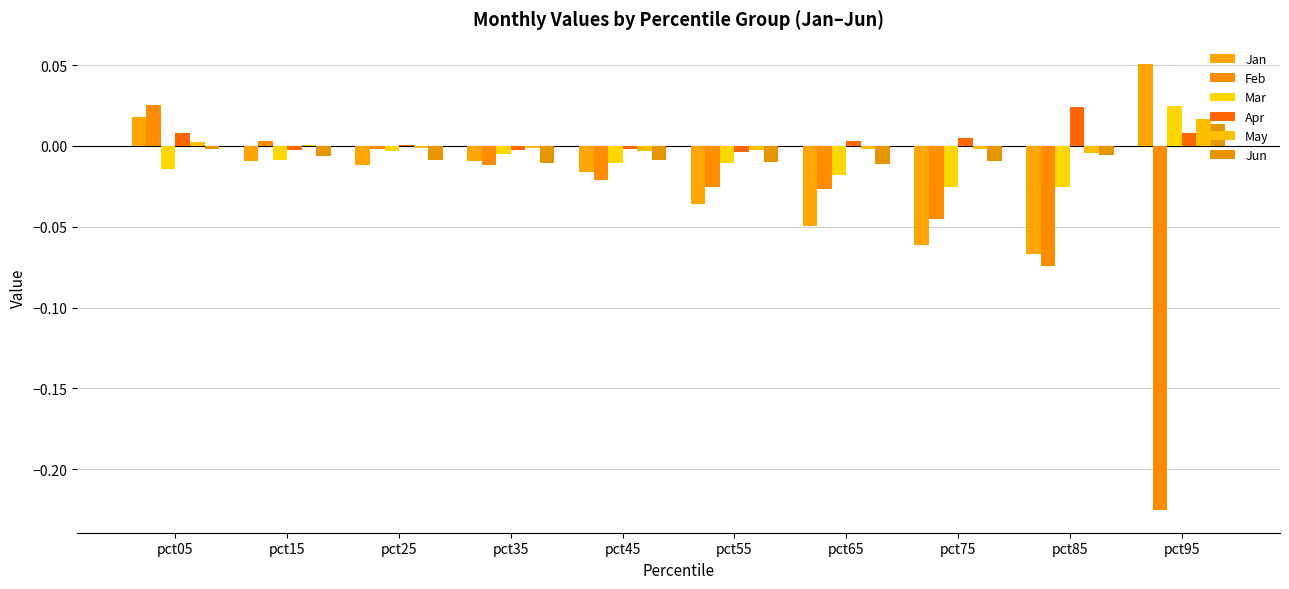

Reading left to right, what are all the values shown in this chart?

Jan: pct05=0.0	pct15=-0.0	pct25=-0.0	pct35=-0.0	pct45=-0.0	pct55=-0.0	pct65=-0.0	pct75=-0.1	pct85=-0.1	pct95=0.1
Feb: pct05=0.0	pct15=0.0	pct25=-0.0	pct35=-0.0	pct45=-0.0	pct55=-0.0	pct65=-0.0	pct75=-0.0	pct85=-0.1	pct95=-0.2
Mar: pct05=-0.0	pct15=-0.0	pct25=-0.0	pct35=-0.0	pct45=-0.0	pct55=-0.0	pct65=-0.0	pct75=-0.0	pct85=-0.0	pct95=0.0
Apr: pct05=0.0	pct15=-0.0	pct25=0.0	pct35=-0.0	pct45=-0.0	pct55=-0.0	pct65=0.0	pct75=0.0	pct85=0.0	pct95=0.0
May: pct05=0.0	pct15=0.0	pct25=-0.0	pct35=-0.0	pct45=-0.0	pct55=-0.0	pct65=-0.0	pct75=-0.0	pct85=-0.0	pct95=0.0
Jun: pct05=-0.0	pct15=-0.0	pct25=-0.0	pct35=-0.0	pct45=-0.0	pct55=-0.0	pct65=-0.0	pct75=-0.0	pct85=-0.0	pct95=0.0